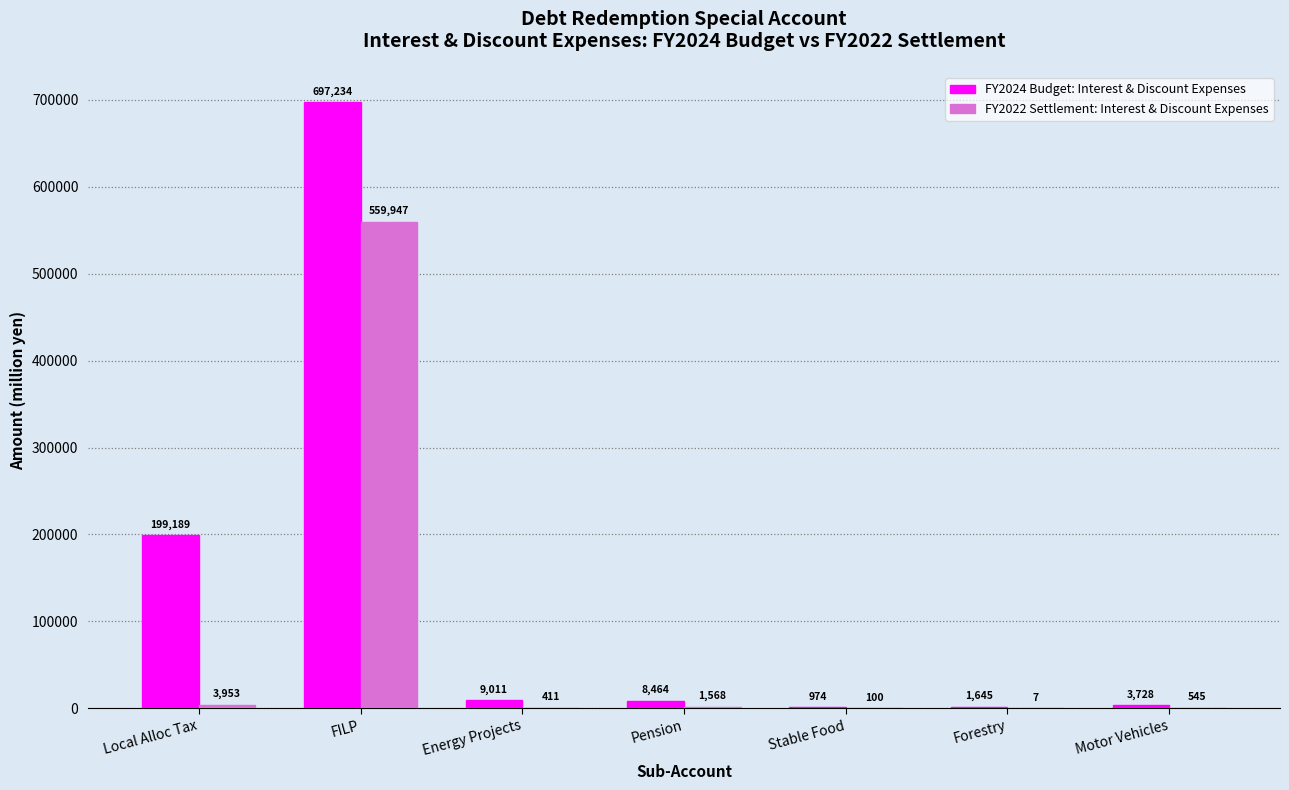

Is the value of FY2022 Settlement: Interest & Discount Expenses at Forestry greater than the value of FY2024 Budget: Interest & Discount Expenses at Forestry?

No